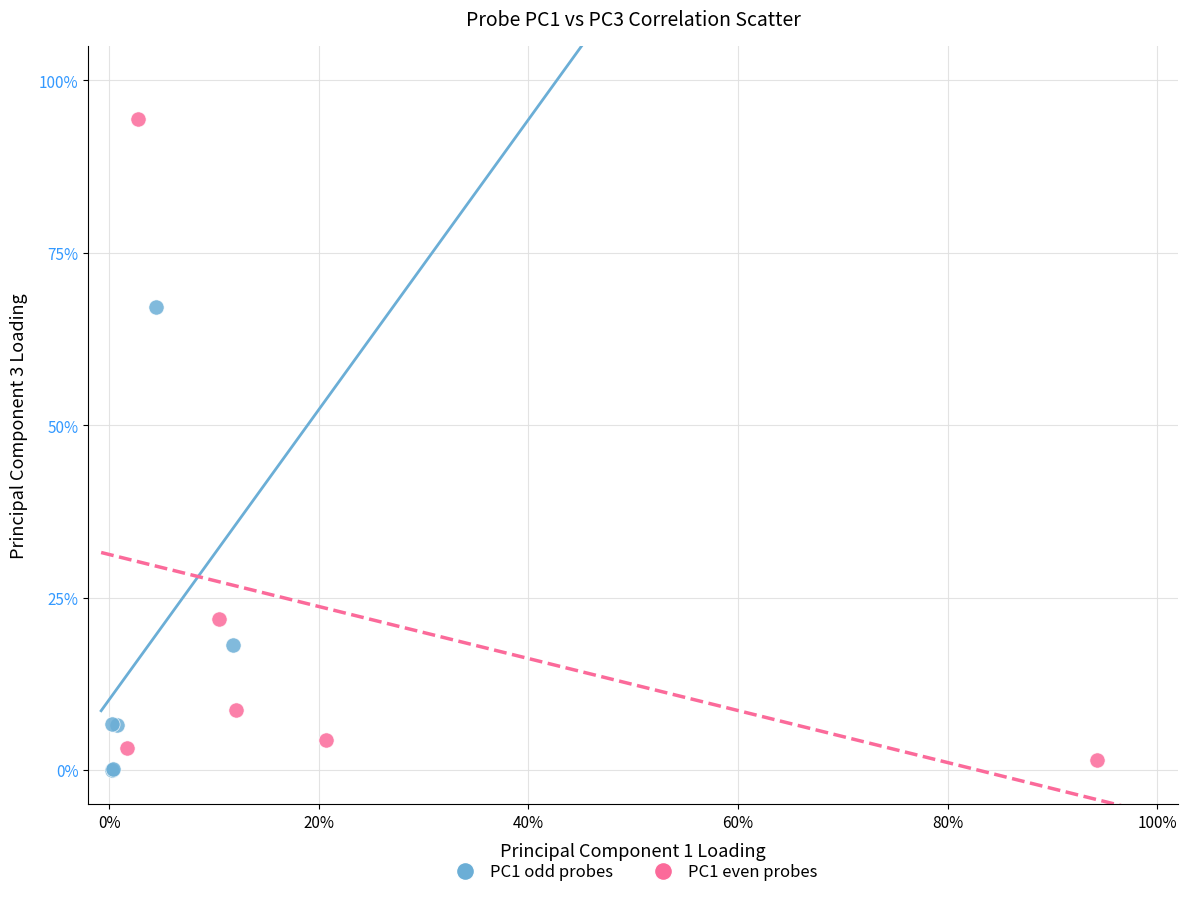

Which series contains the highest Y value?

PC1 even probes